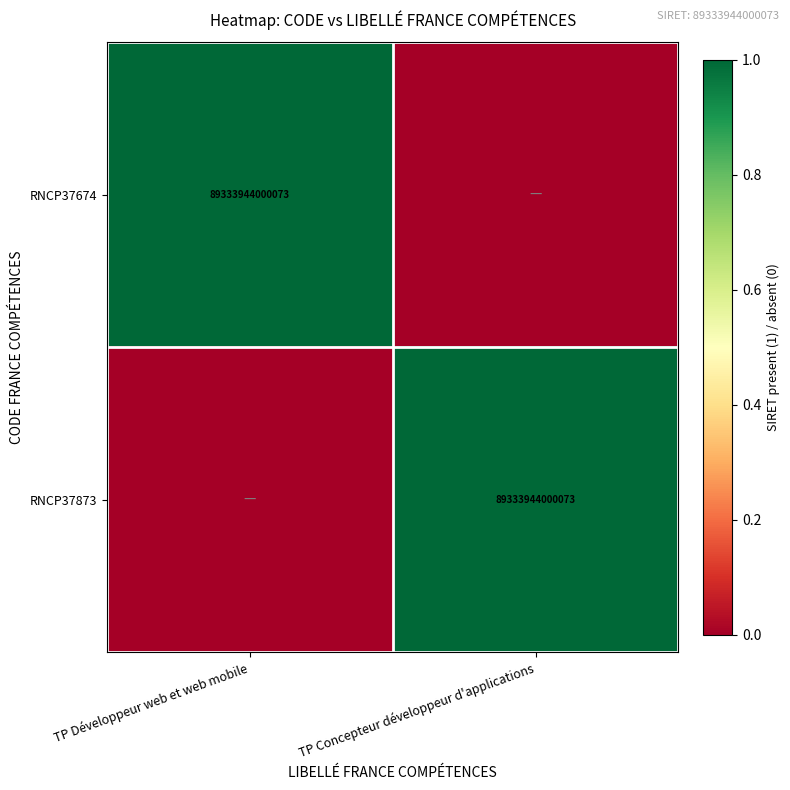

True or false: RNCP37674 has a value of 89333944000073 at TP Développeur web et web mobile.

True